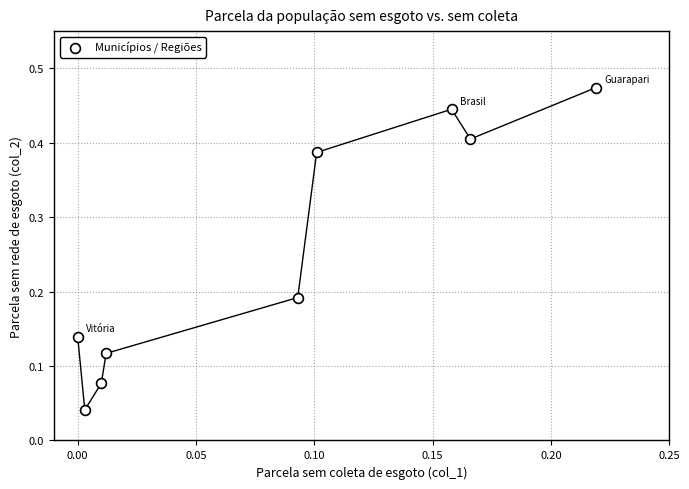

What is the average Y value?

0.3